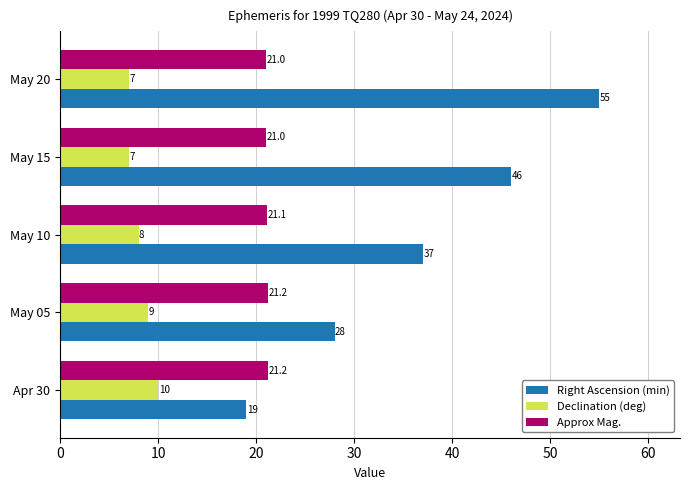

The value of Approx Mag. at May 05 is 21.2. True or false?

True